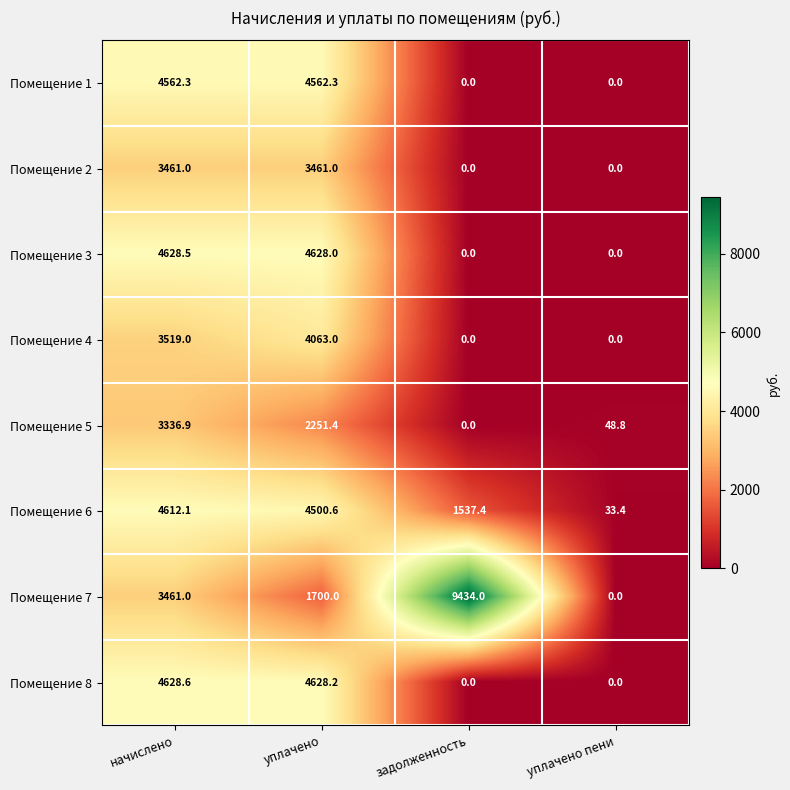

What is the average value of the Помещение 3 series?

2314.1